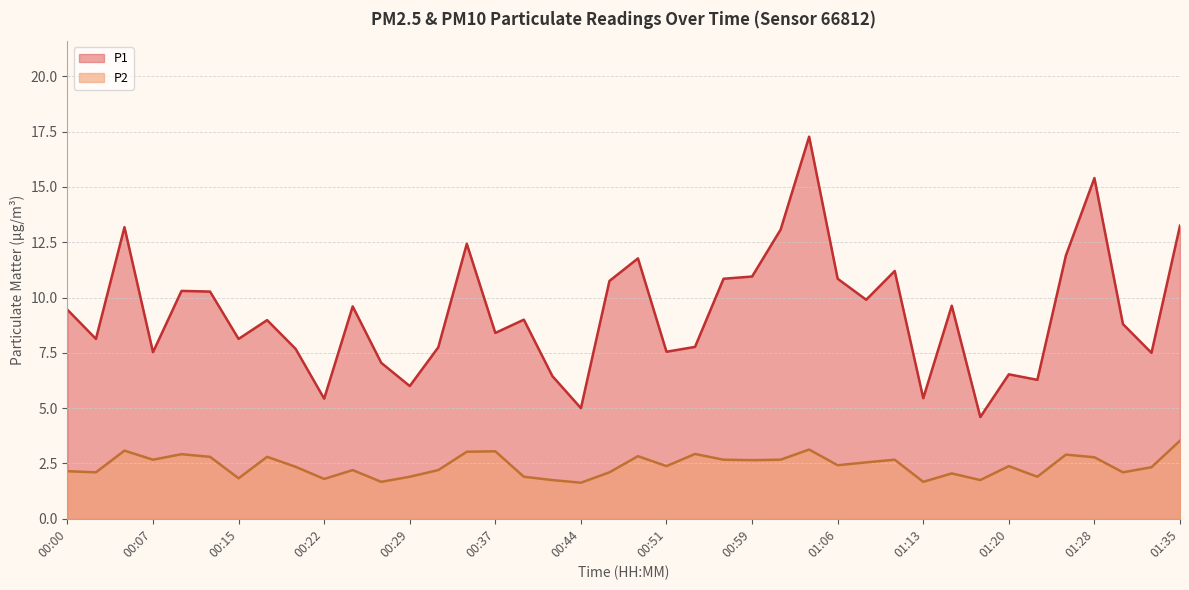

At which category is the sum across all series the highest?

01:03